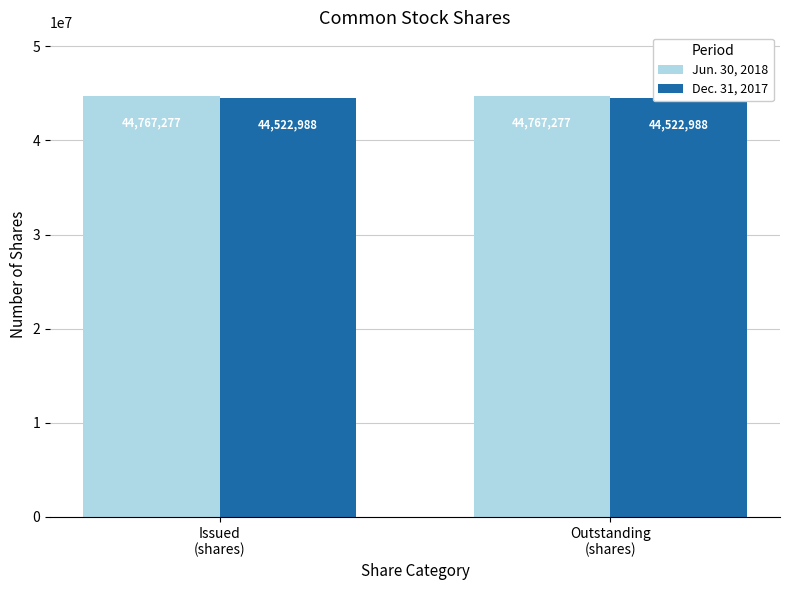

Which has a higher value, Issued
(shares) or Outstanding
(shares)?

Issued
(shares)